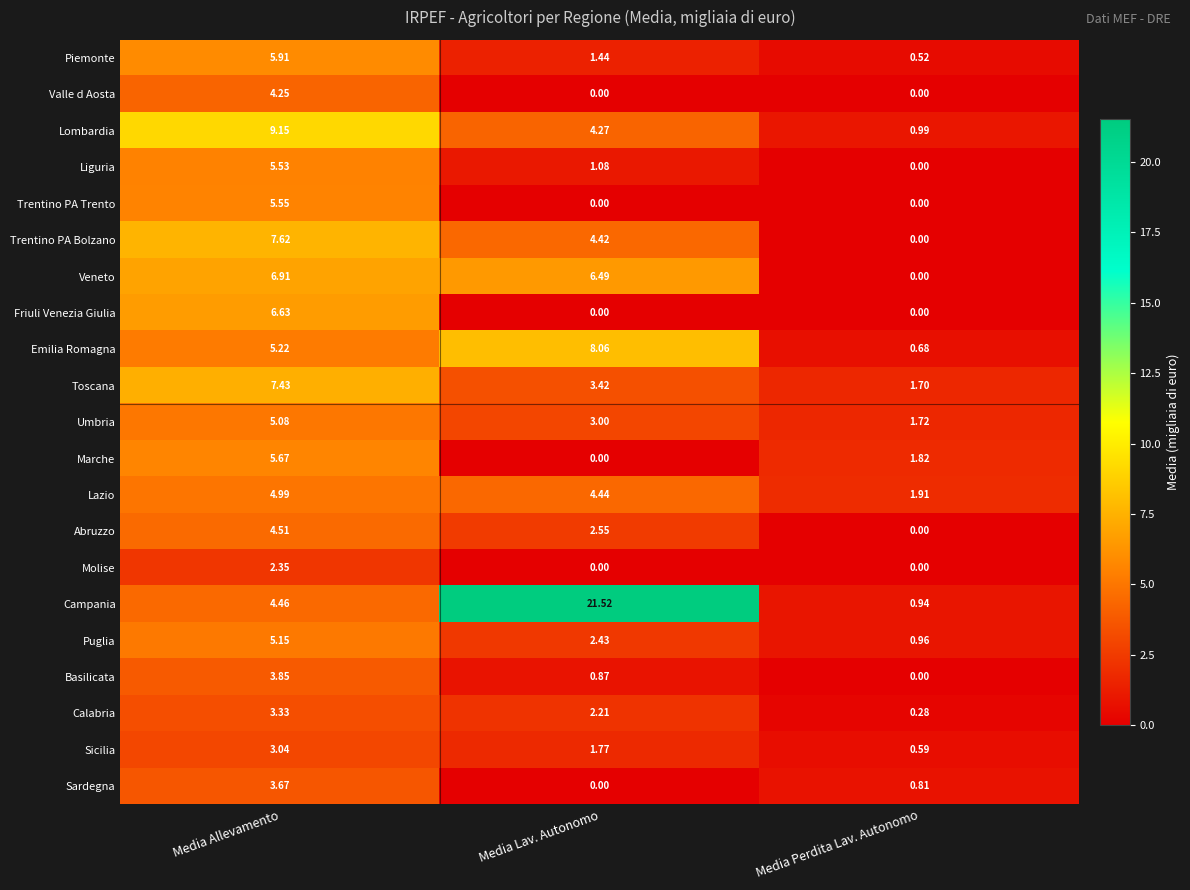

Between Media Allevamento and Media Lav. Autonomo, which series saw the biggest shift?

Campania